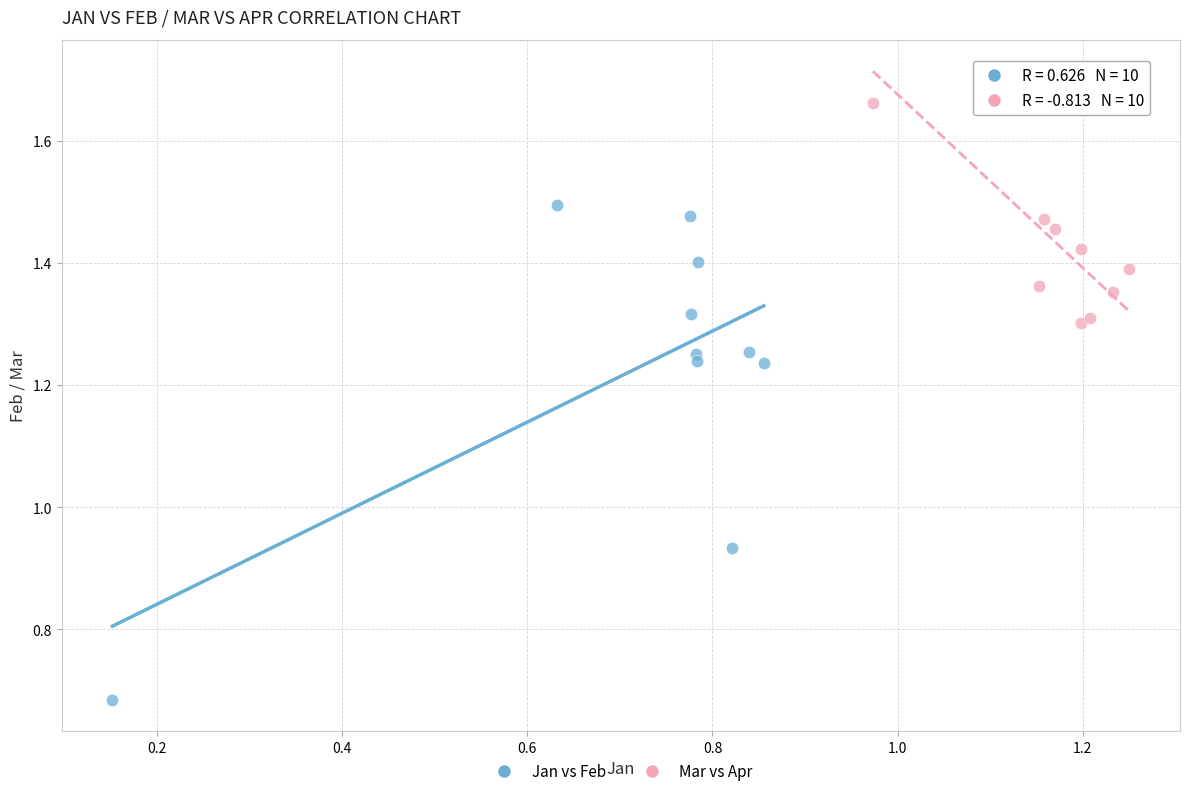

What are all the series names shown in the legend?

Jan vs Feb, Mar vs Apr